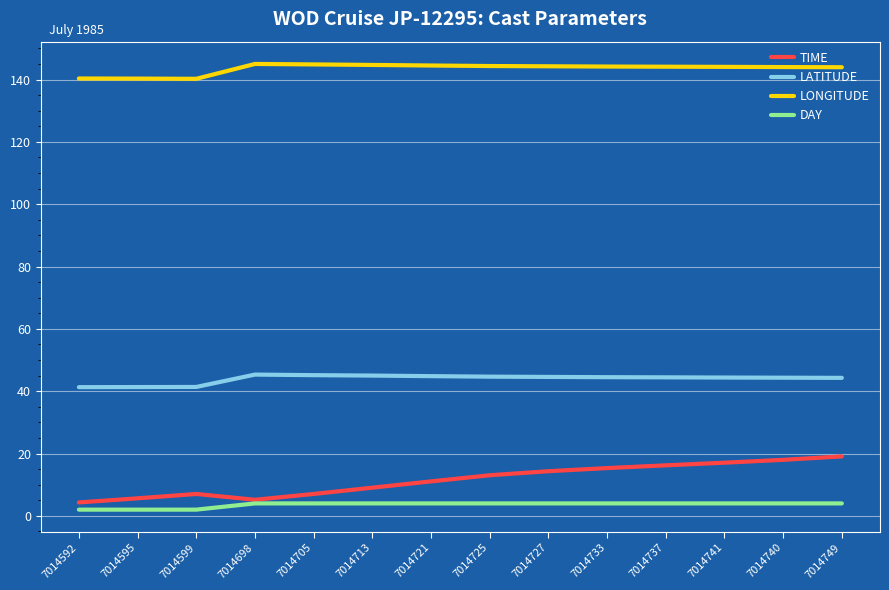

What position from the left is 7014705?

5